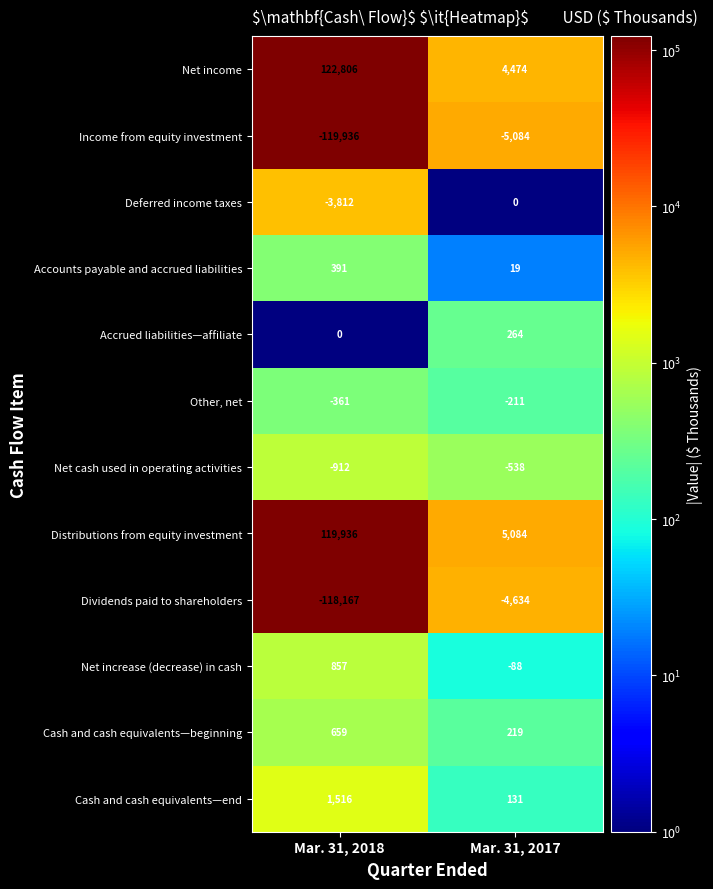

Which series has the largest range (max minus min)?

Net income